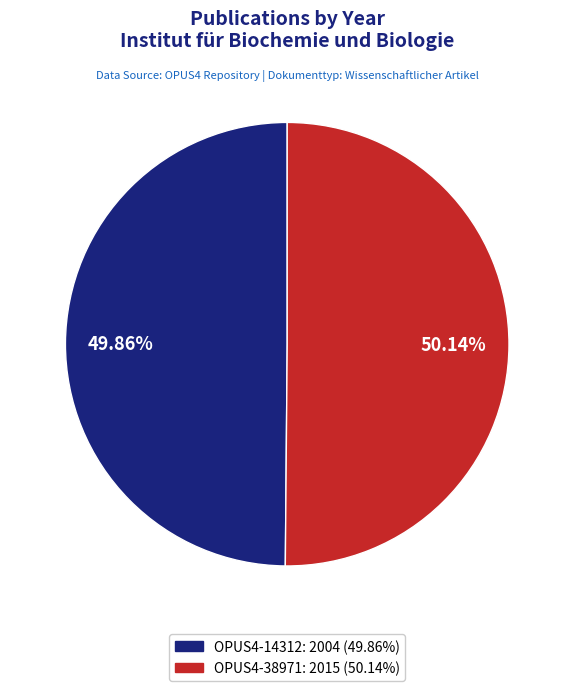

Is the sum of OPUS4-38971 and OPUS4-14312 greater than half?

Yes